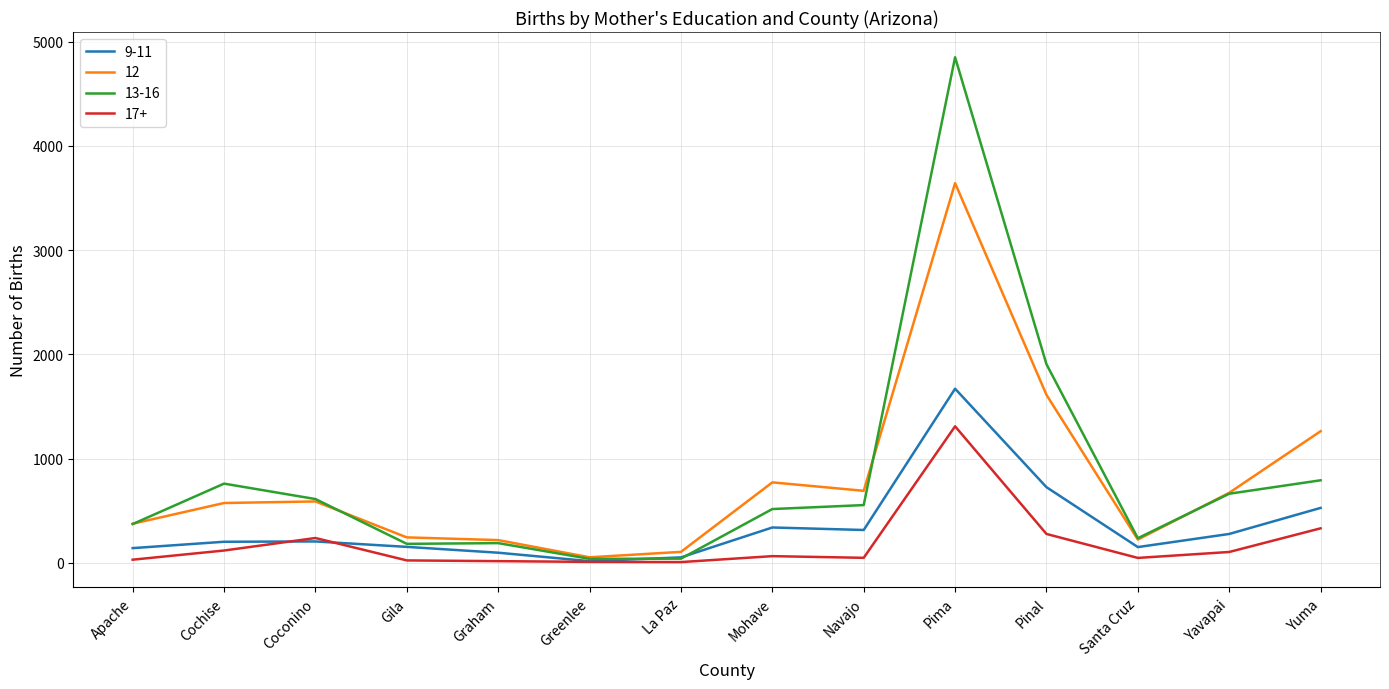

True or false: 17+ and 12 intersect in this chart.

False